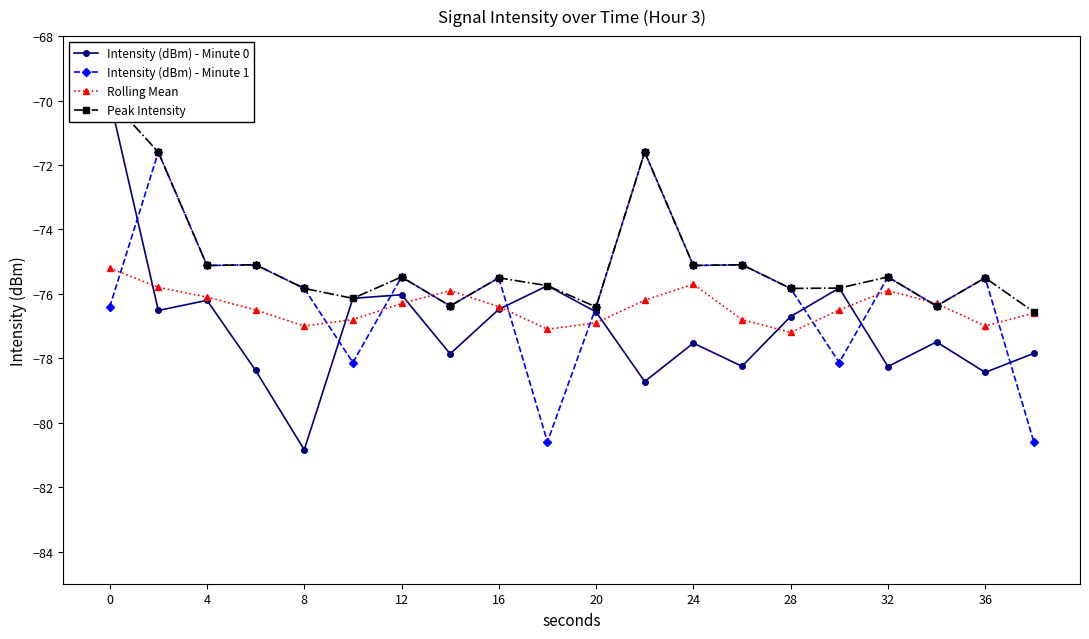

True or false: Rolling Mean has more than 0 points higher than both neighbors.

True